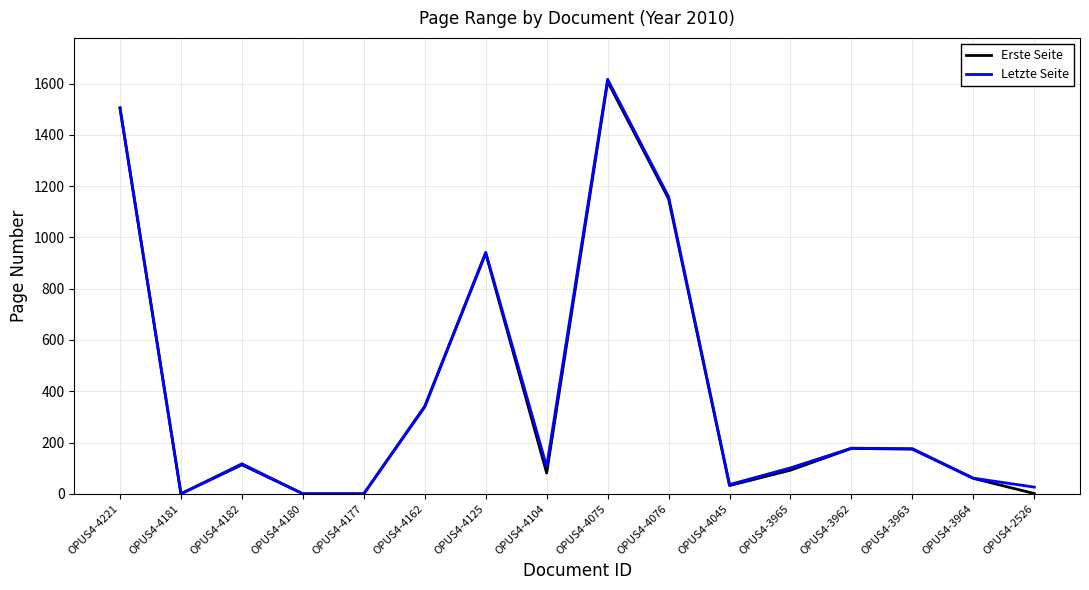

Is the value of Erste Seite at OPUS4-4075 greater than the value of Letzte Seite at OPUS4-2526?

Yes